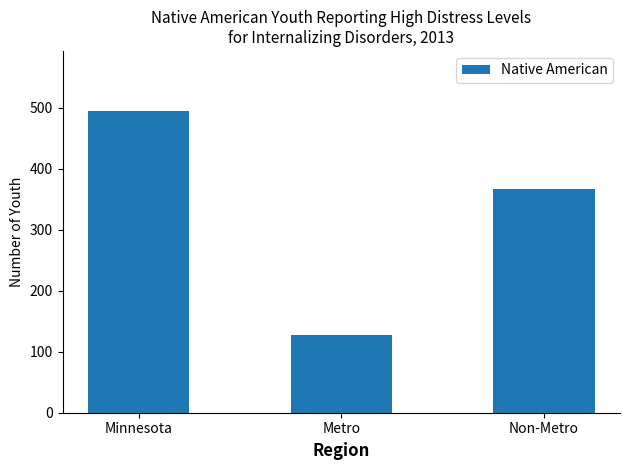

Approximately how many times larger is the value at Metro compared to Non-Metro?

0.3